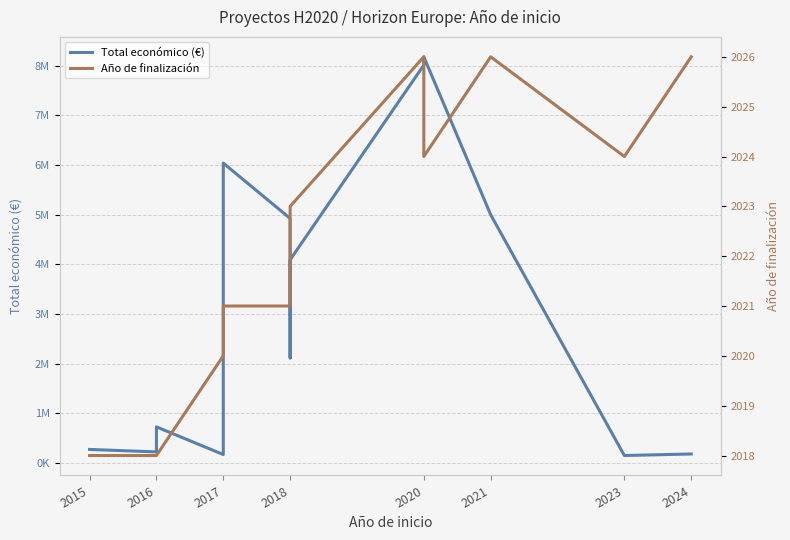

How many lines are shown in the chart?

2